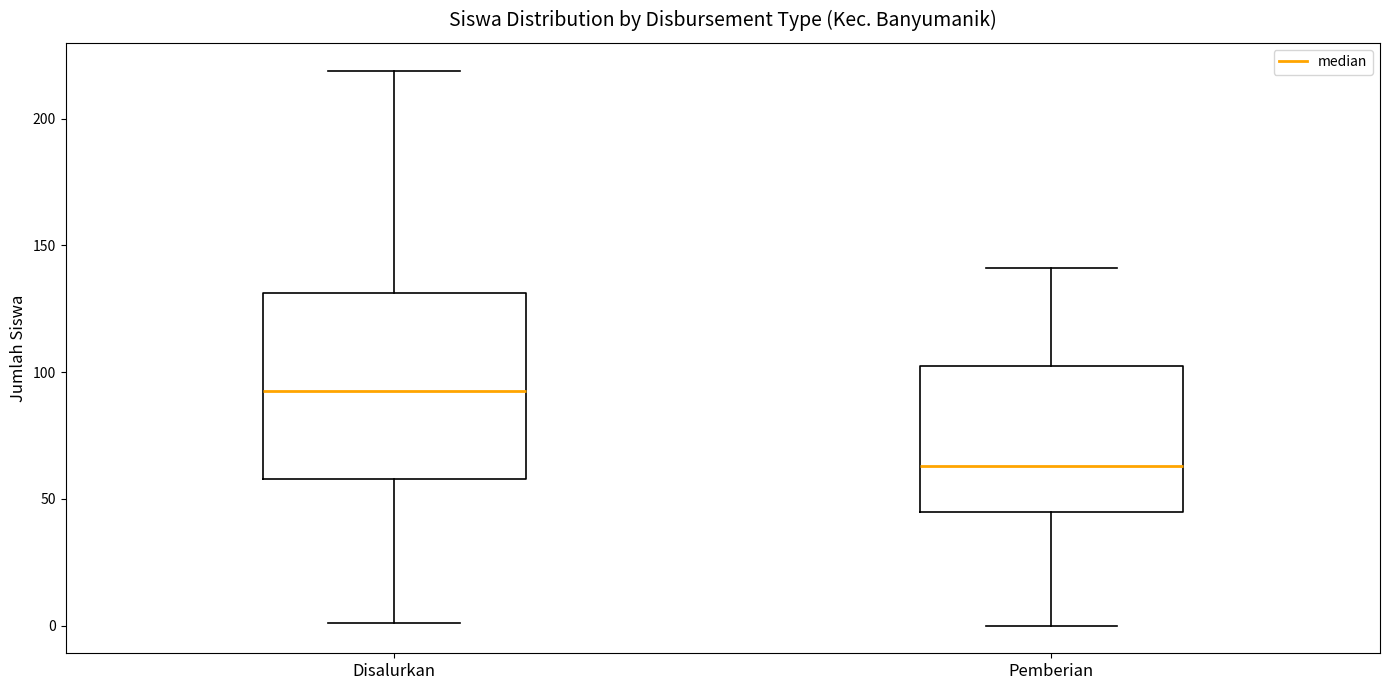

Which box is the tallest, from its lower edge to its upper edge?

Disalurkan